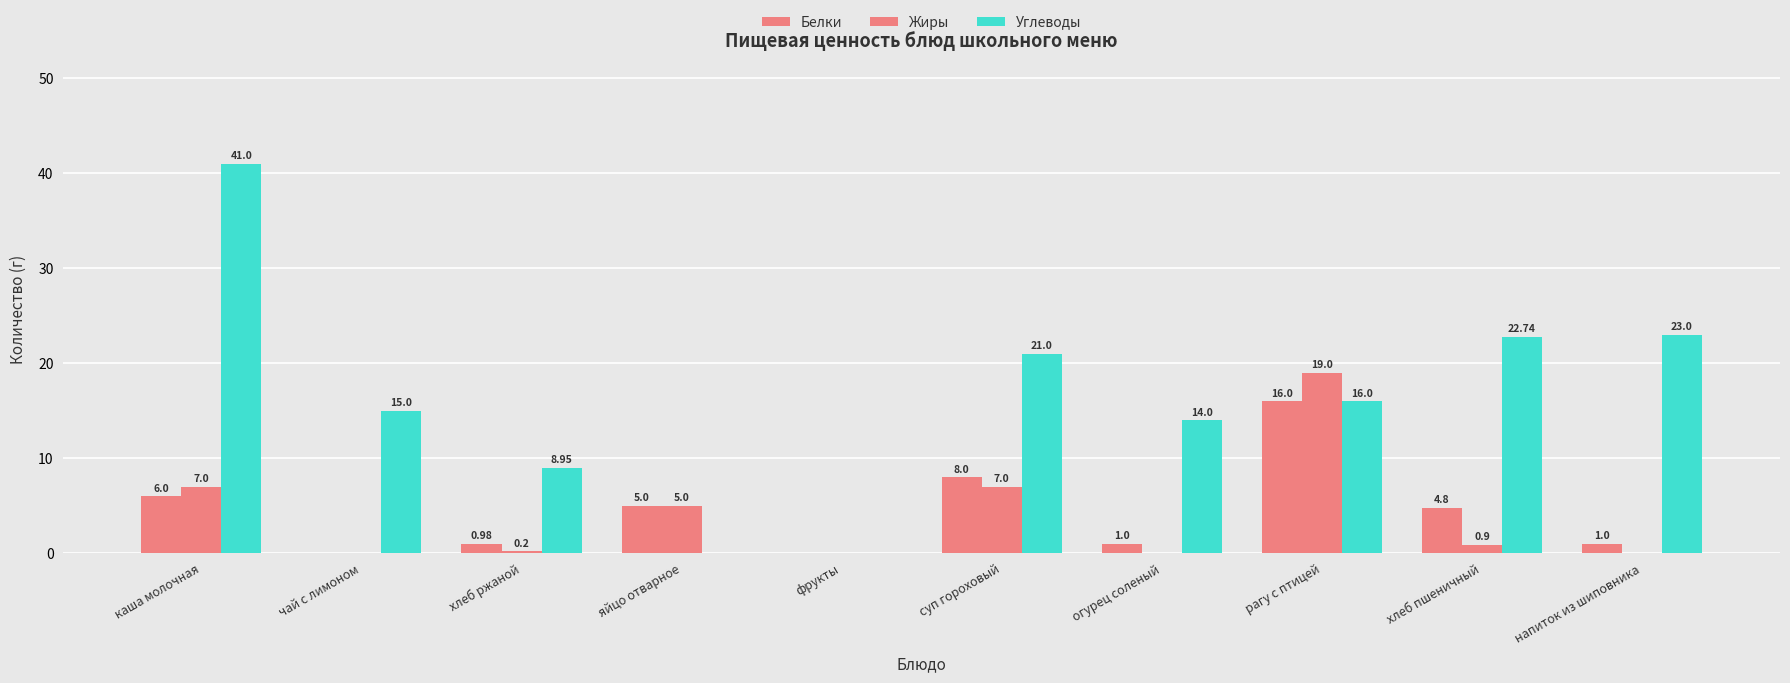

How many values in the Жиры series exceed 0?

6